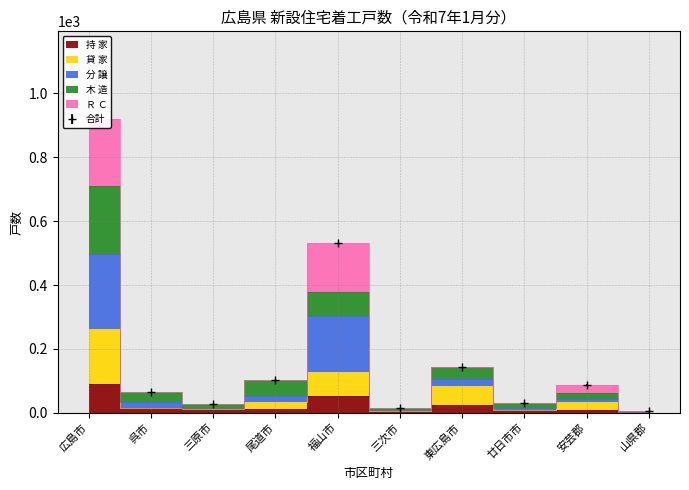

The value of 持 家 at 福山市 is 72. True or false?

False